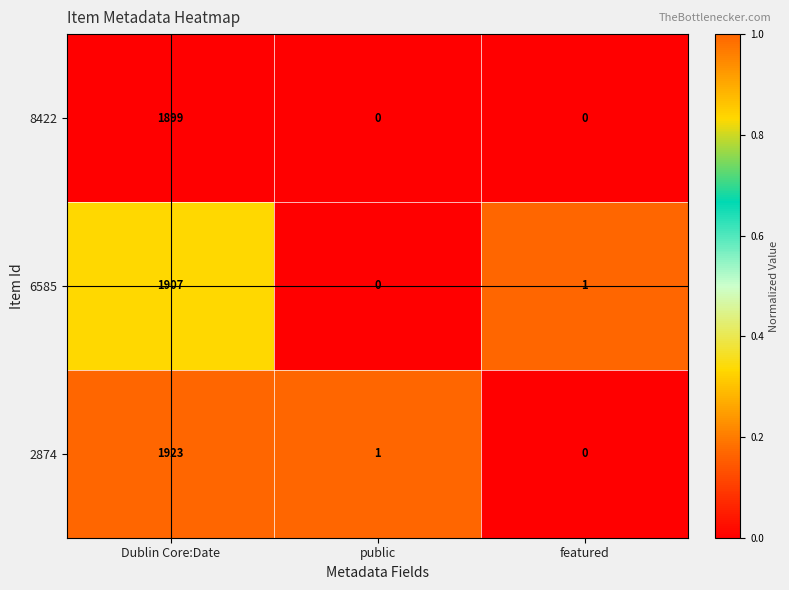

How many categories are shown in the chart?

3